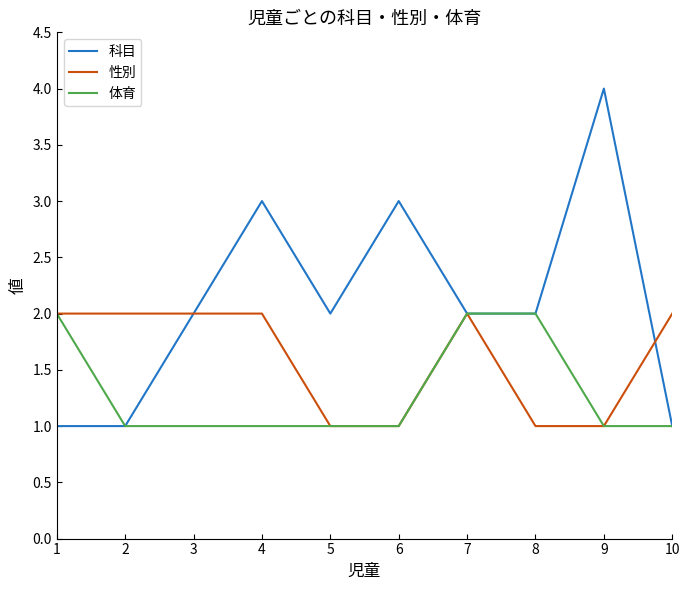

What is the difference between the highest and lowest values at 2?

1